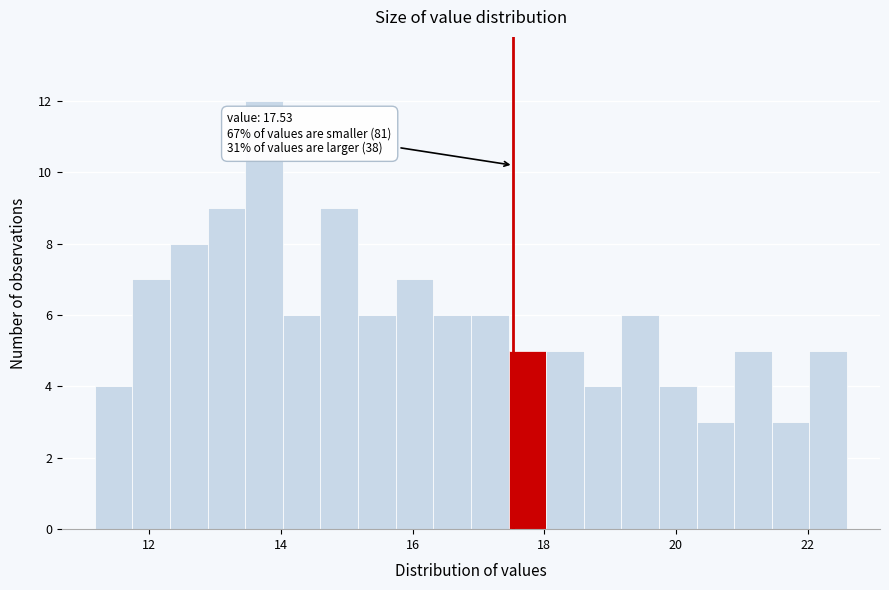

Read against the x-axis, roughly where is the centre of the tallest bar?

13.8